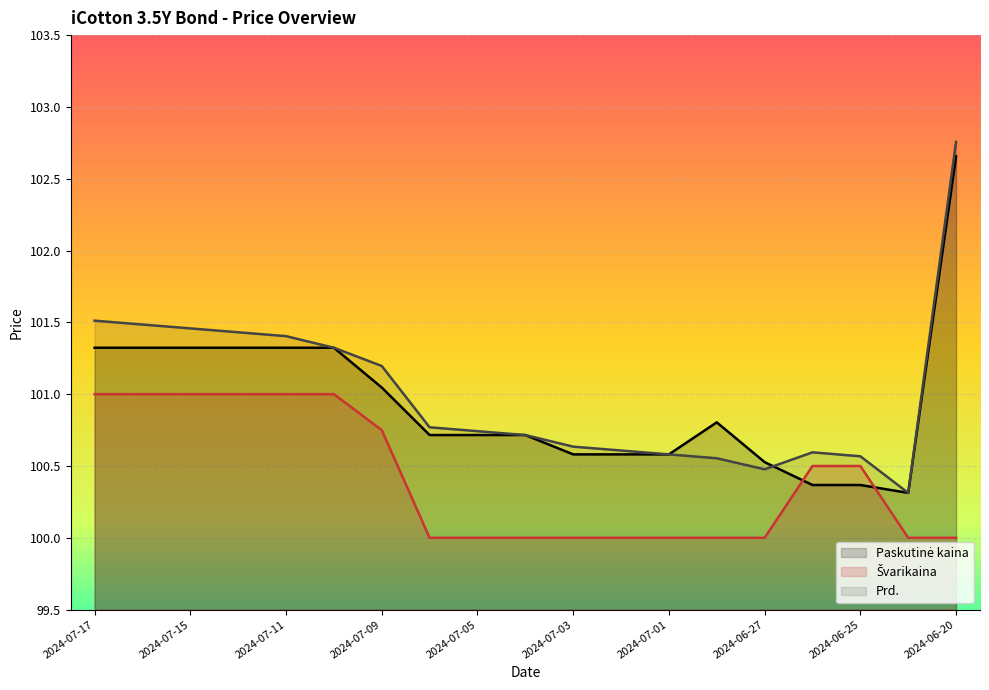

The value of Prd. at 2024-07-16 is 35.7. True or false?

False